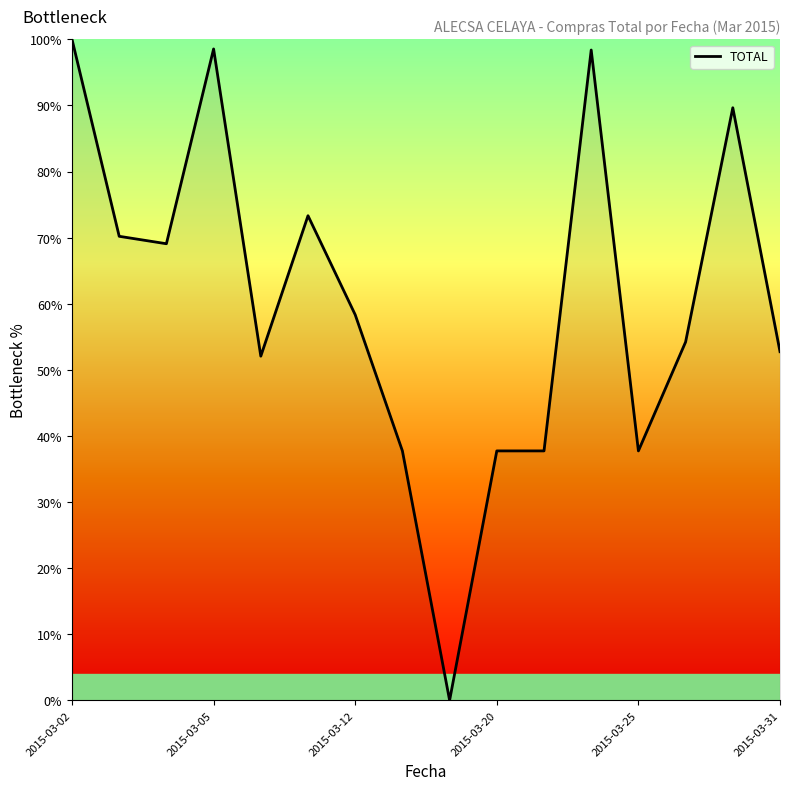

What is the difference between the maximum and minimum values?

100.0